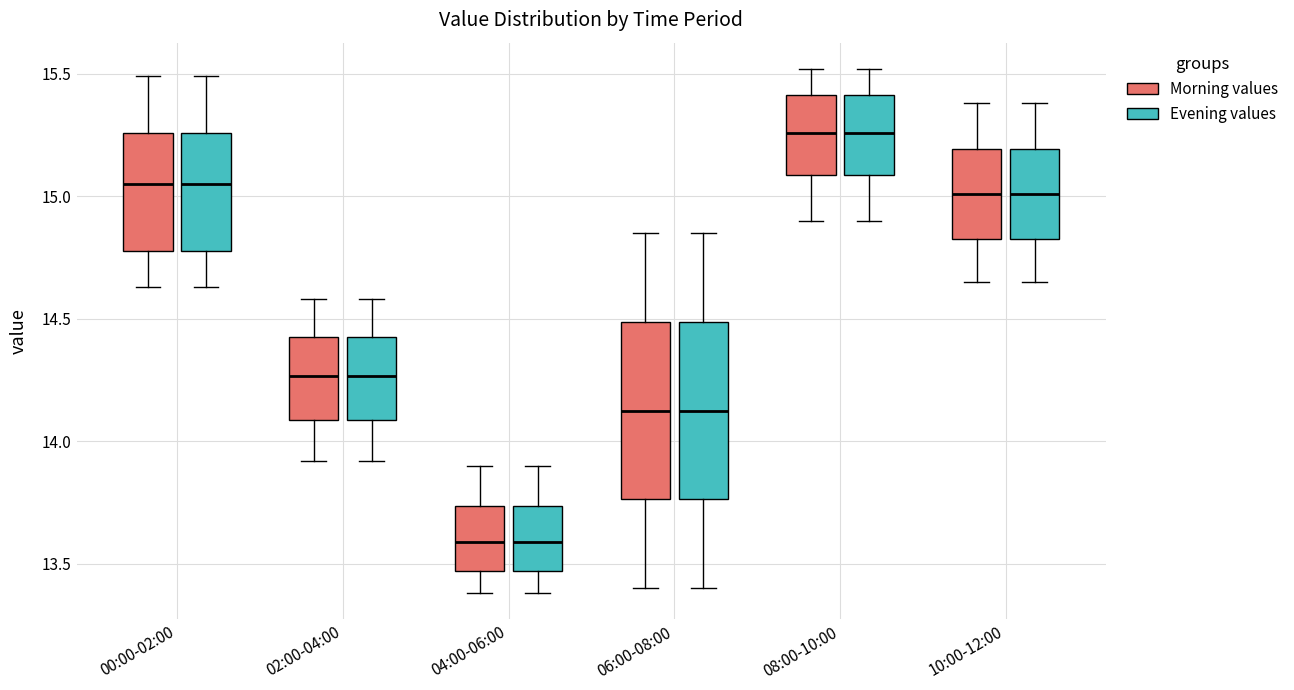

Reading left to right, transcribe this box plot: for each box, give where its median line is, the range the box spans, and where its two whiskers end, as read against the y-axis. The values are not printed on the chart, so give them approximately, as read against the axis.

00:00-02:00 (Morning values): median 15.05, box 14.80 to 15.25, whiskers 14.65 to 15.50
00:00-02:00 (Evening values): median 15.05, box 14.80 to 15.25, whiskers 14.65 to 15.50
02:00-04:00 (Morning values): median 14.25, box 14.10 to 14.45, whiskers 13.90 to 14.60
02:00-04:00 (Evening values): median 14.25, box 14.10 to 14.45, whiskers 13.90 to 14.60
04:00-06:00 (Morning values): median 13.60, box 13.45 to 13.75, whiskers 13.40 to 13.90
04:00-06:00 (Evening values): median 13.60, box 13.45 to 13.75, whiskers 13.40 to 13.90
06:00-08:00 (Morning values): median 14.15, box 13.75 to 14.50, whiskers 13.40 to 14.85
06:00-08:00 (Evening values): median 14.15, box 13.75 to 14.50, whiskers 13.40 to 14.85
08:00-10:00 (Morning values): median 15.25, box 15.10 to 15.40, whiskers 14.90 to 15.50
08:00-10:00 (Evening values): median 15.25, box 15.10 to 15.40, whiskers 14.90 to 15.50
10:00-12:00 (Morning values): median 15.00, box 14.85 to 15.20, whiskers 14.65 to 15.40
10:00-12:00 (Evening values): median 15.00, box 14.85 to 15.20, whiskers 14.65 to 15.40